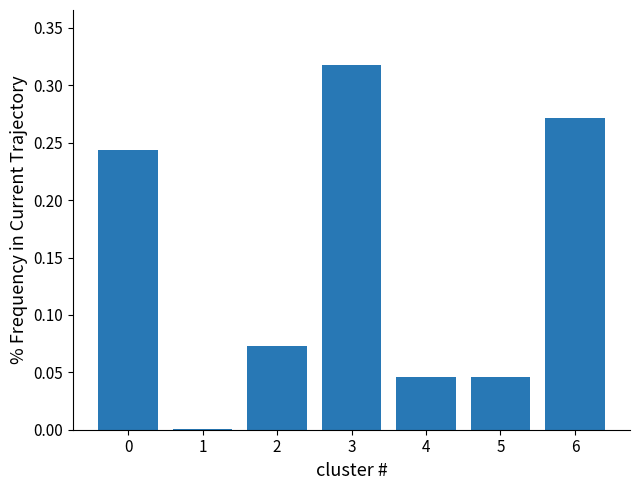

True or false: the data shows 0.1 at 0.

False